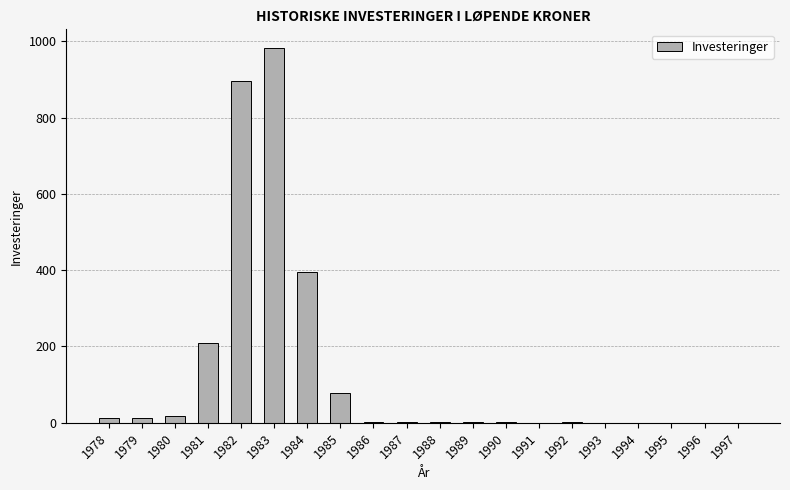

What is the sum of all values?

2612.9